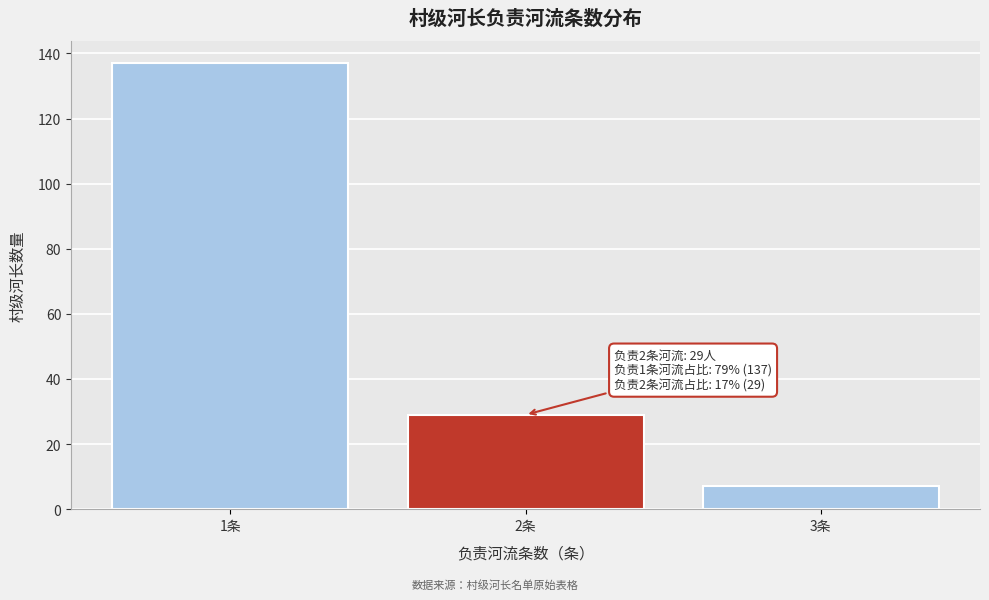

Over which range of the x-axis is the bar tallest?

0.5 to 1.5